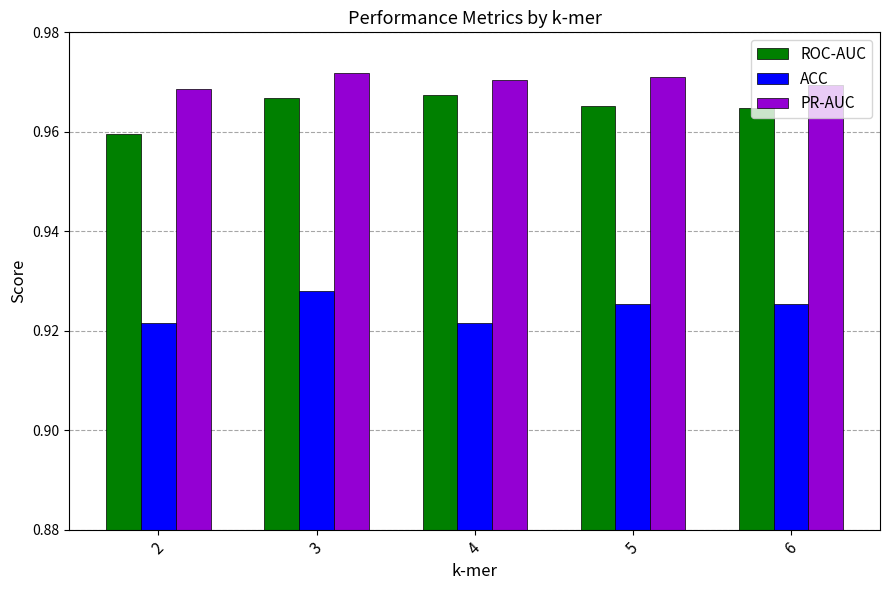

What is the sum of the ACC values at 2 and 4?

1.8